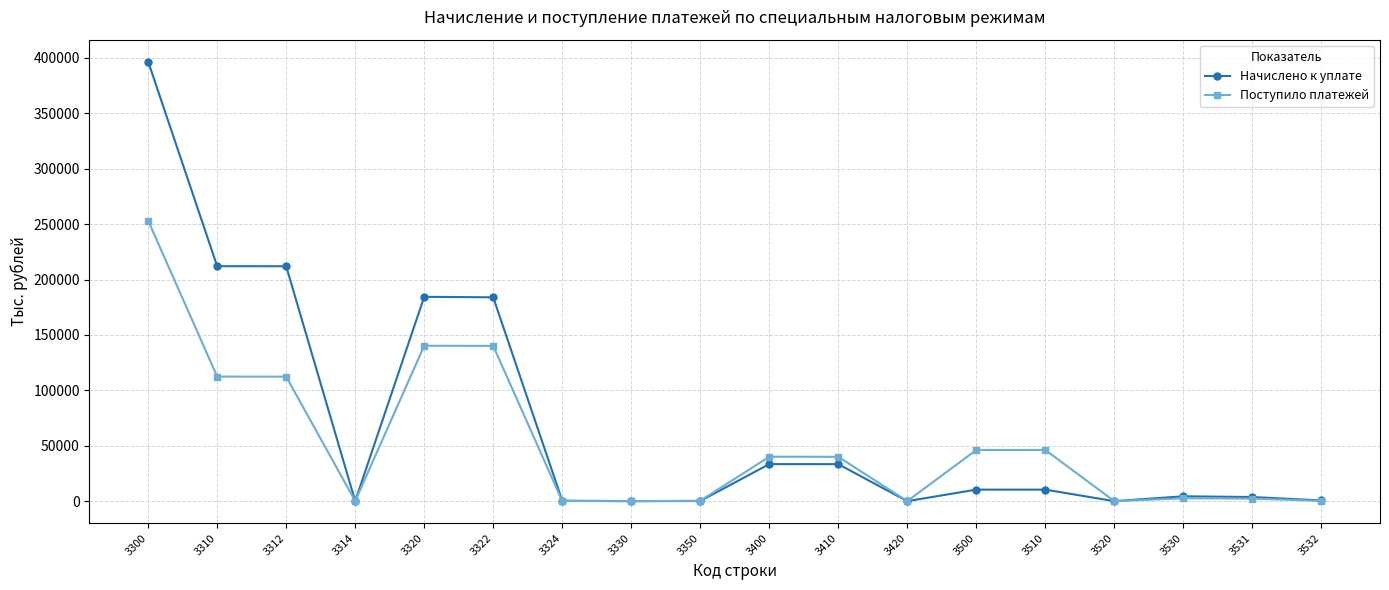

What is the difference between the highest and lowest values at 3324?

312